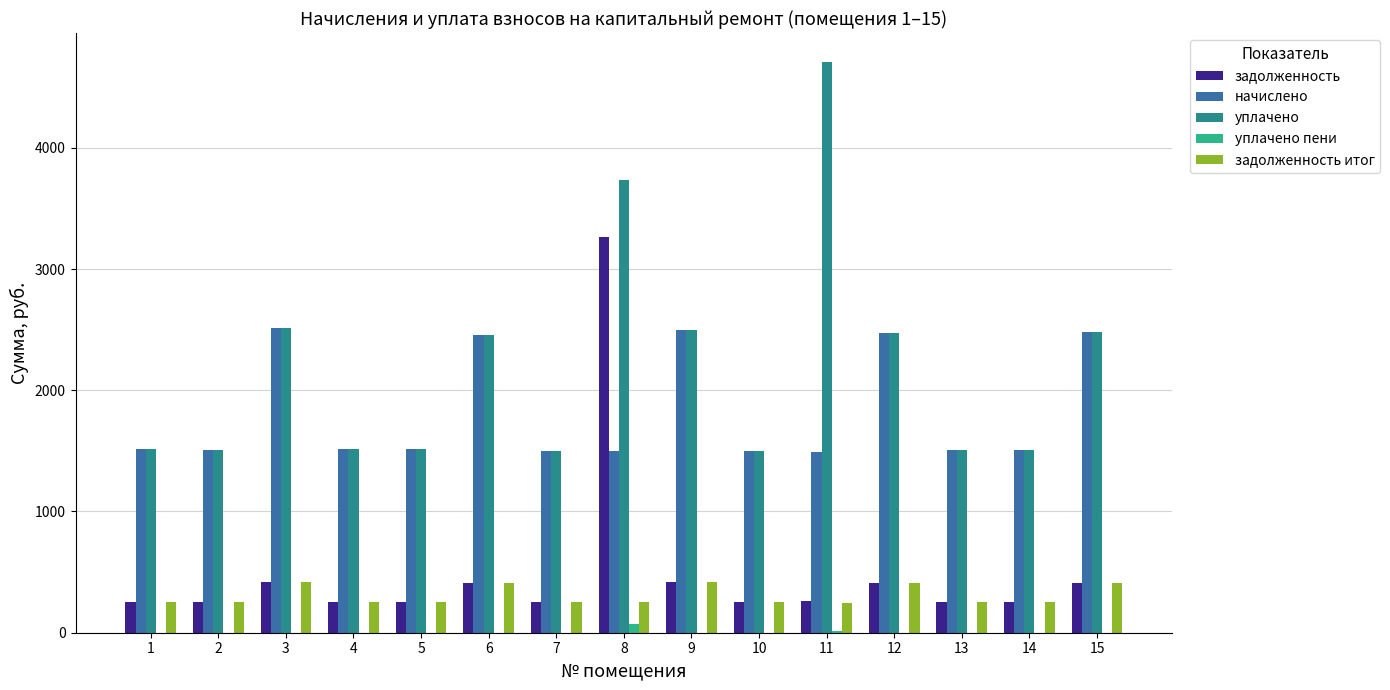

What is the total value across all series at 4?

3545.2